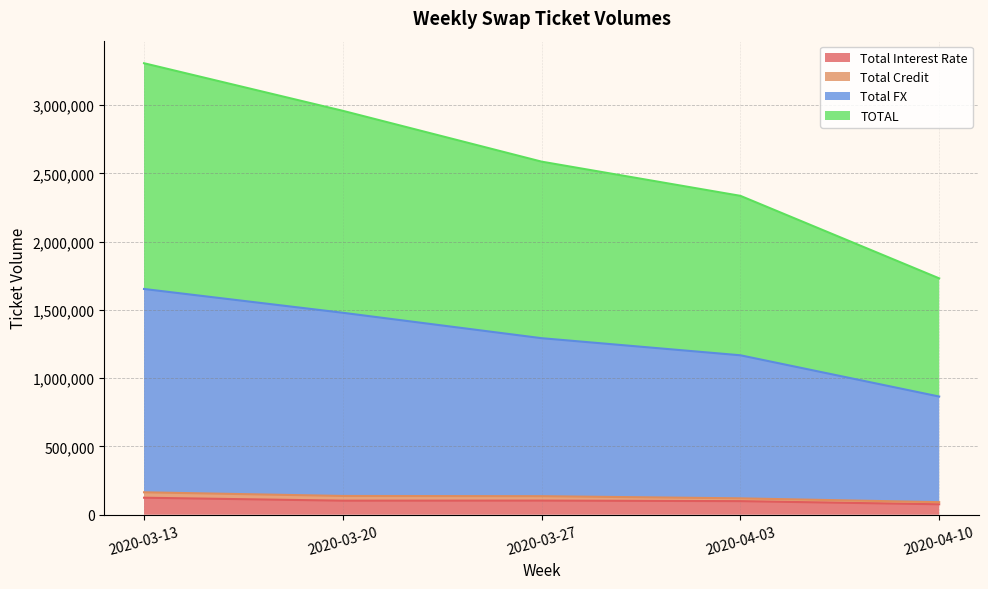

True or false: TOTAL has more than 2 interior local peaks.

False